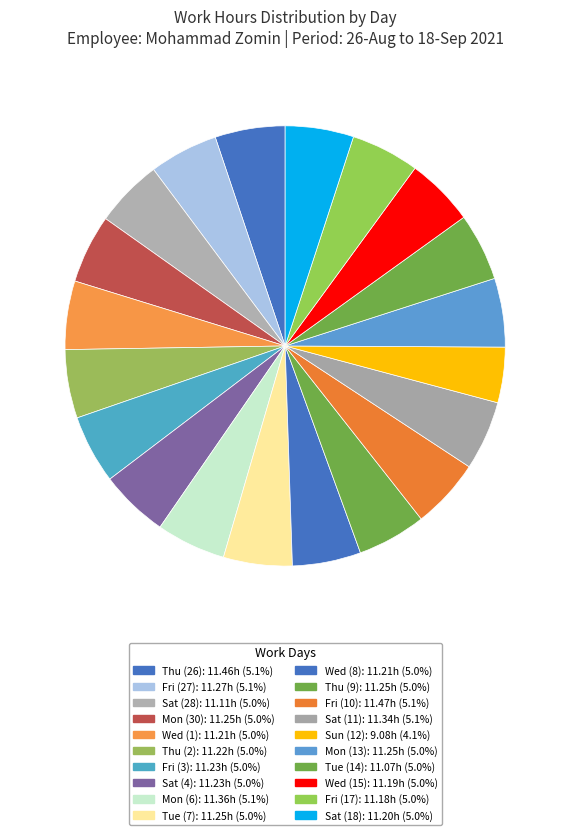

How many slices are in this pie chart?

20